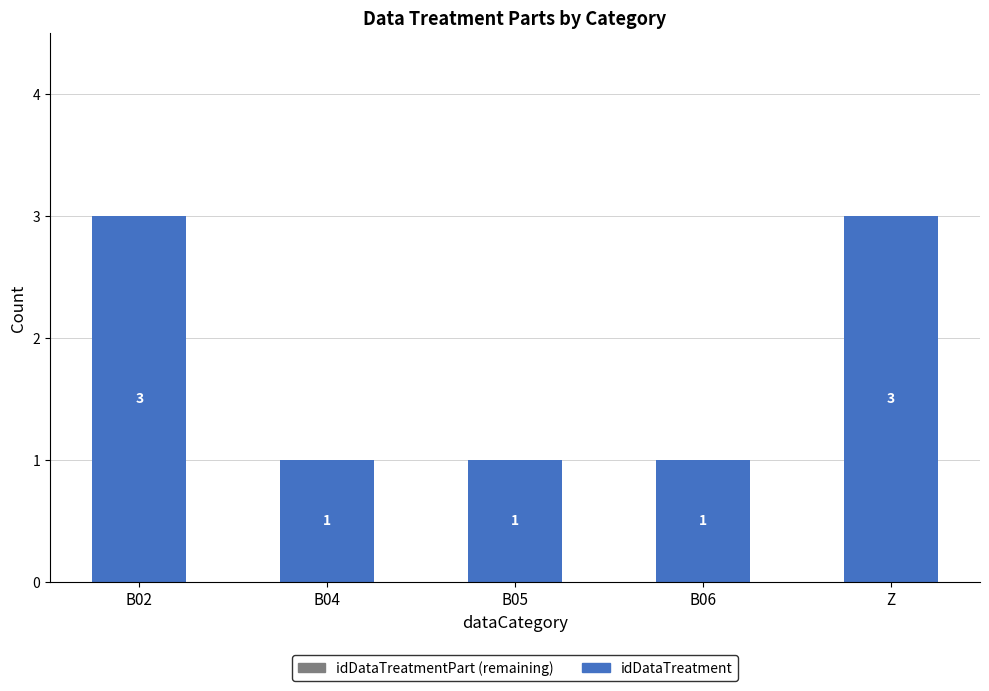

What is the greatest value displayed?

3